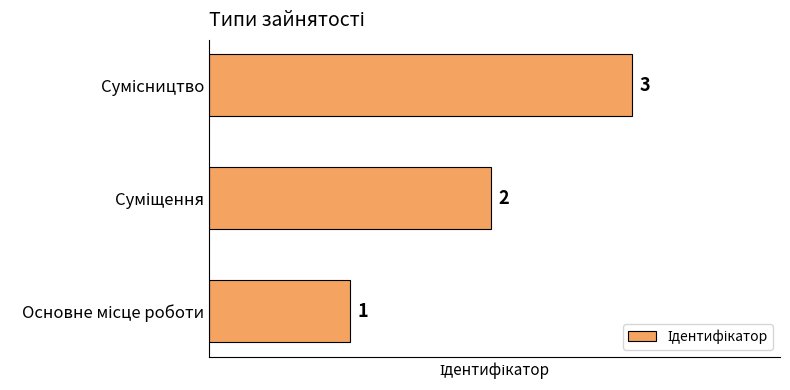

What is the greatest value displayed?

3